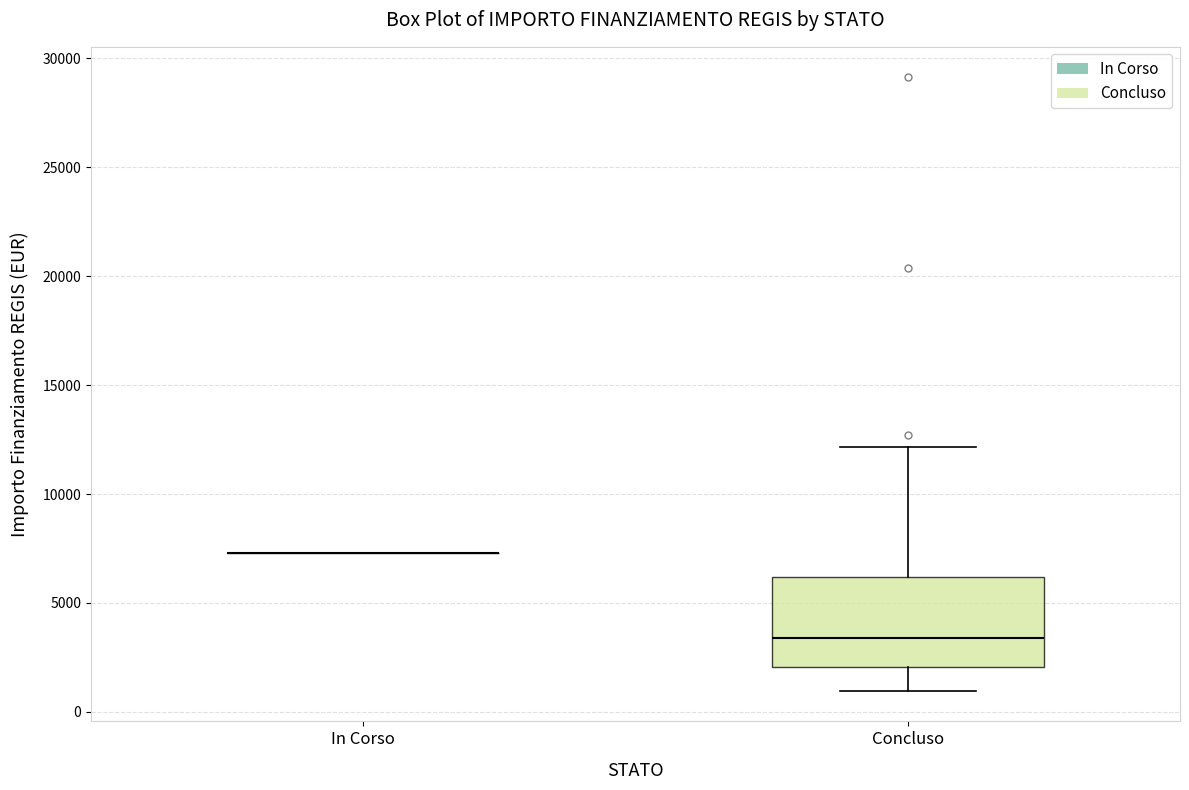

Reading left to right, transcribe this box plot: for each box, give where its median line is, the range the box spans, and where its two whiskers end, as read against the y-axis. The values are not printed on the chart, so give them approximately, as read against the axis.

In Corso: box collapsed to a line at 7500, whiskers 7500 to 7500
Concluso: median 3500, box 2000 to 6000, whiskers 1000 to 12000